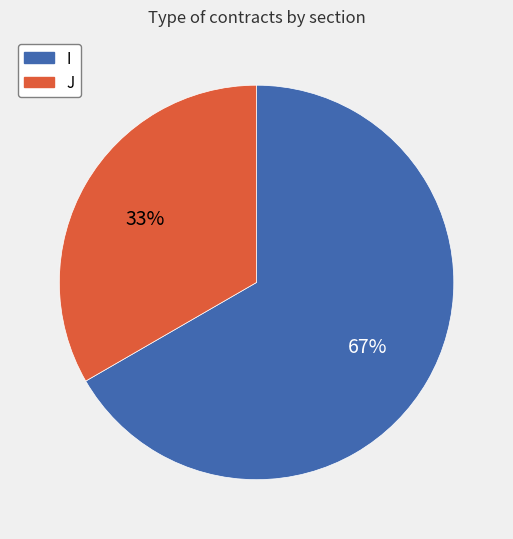

What is the largest slice in the pie chart?

I